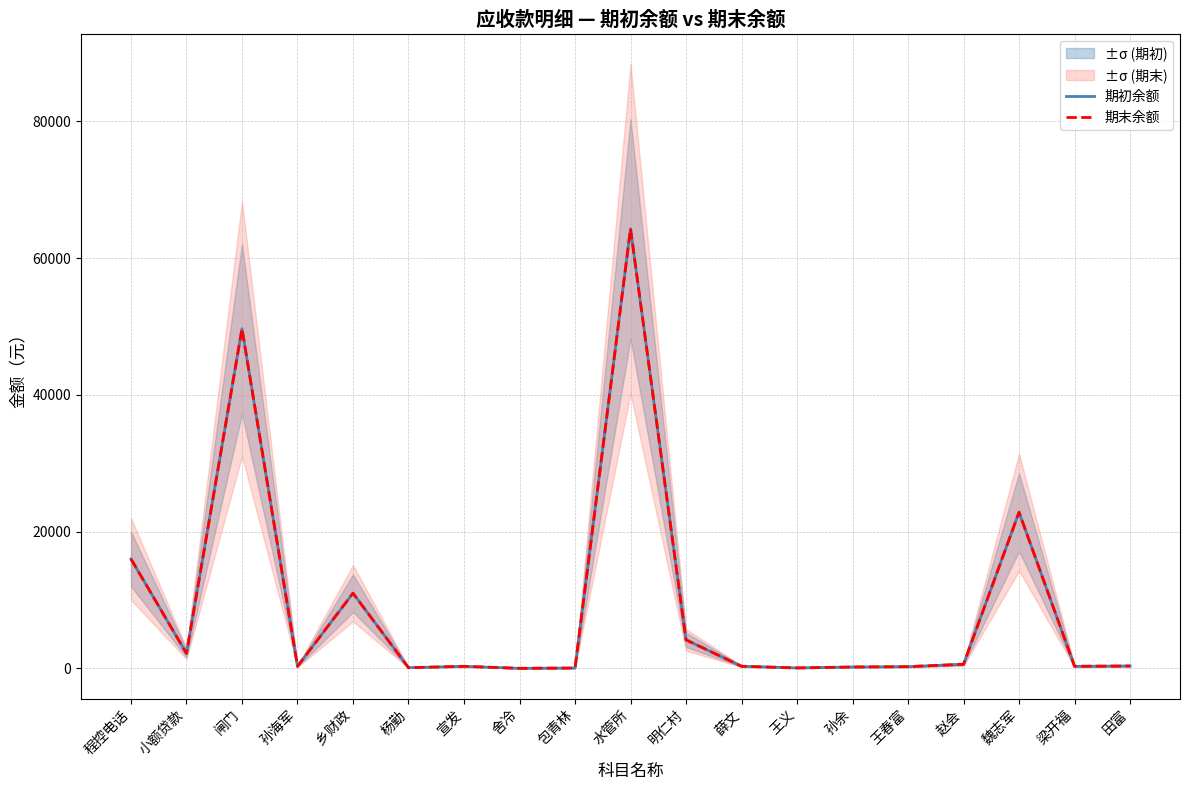

How many data points does each series have?

19